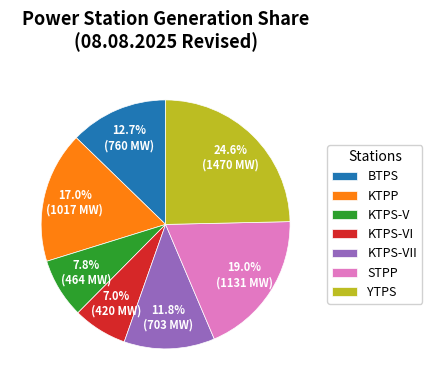

Which category has the biggest portion of the pie?

YTPS